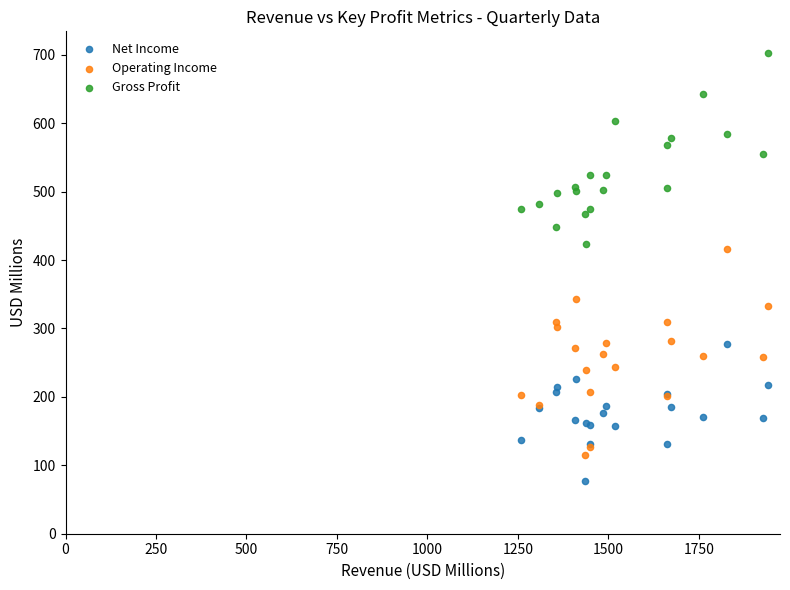

Which series contains the lowest Y value?

Net Income